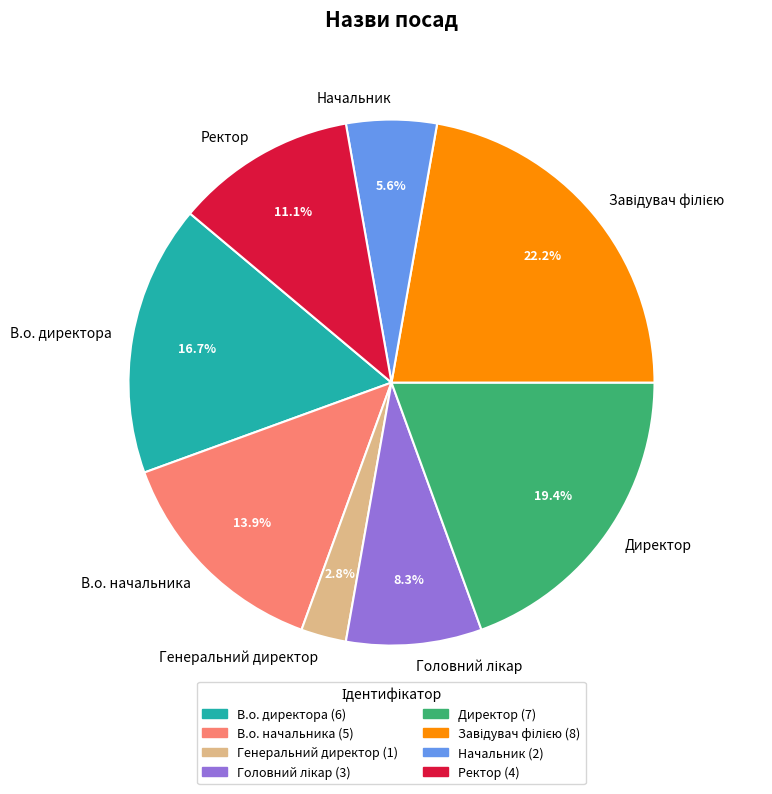

Does В.о. начальника represent more than half of the total?

No